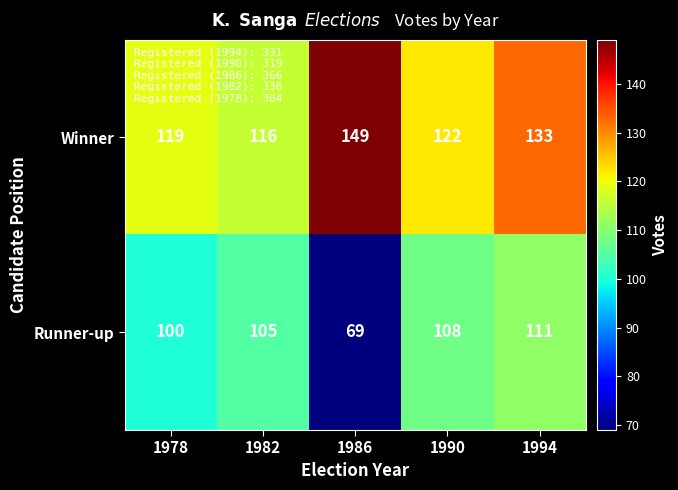

What is the sum of all Runner-up values?

493